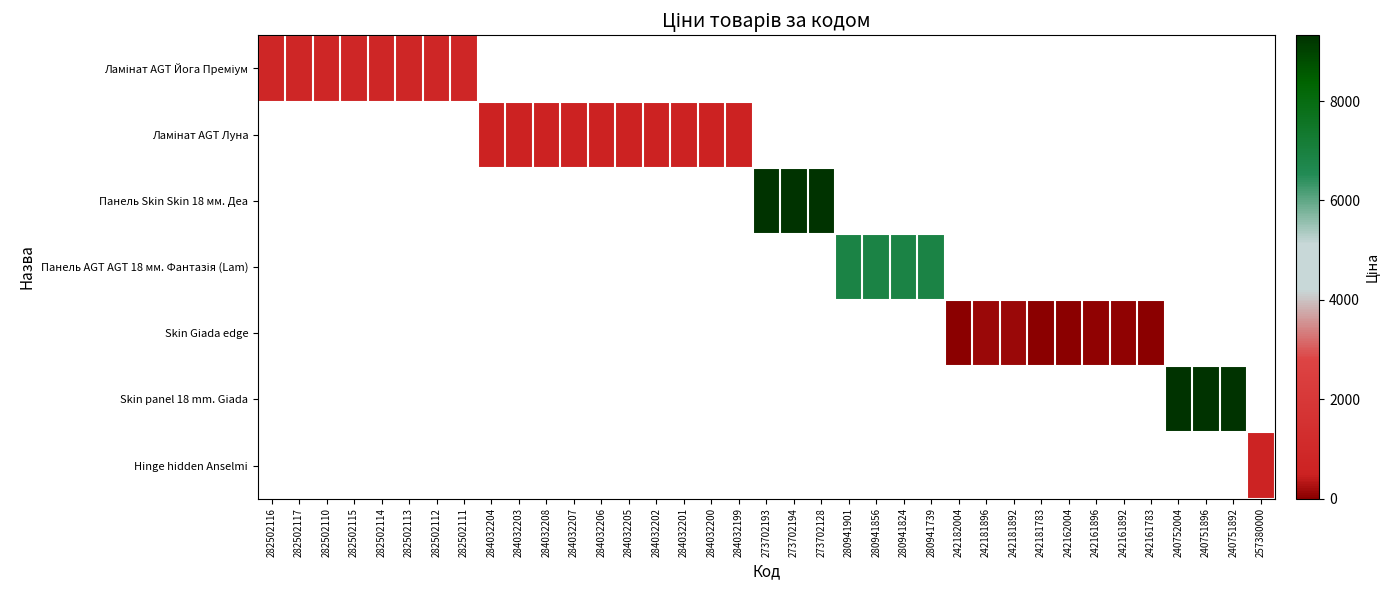

Is the value of Ламінат AGT Йога Преміум at 242161783 greater than the value of Панель AGT AGT 18 мм. Фантазія (Lam) at 242162004?

No